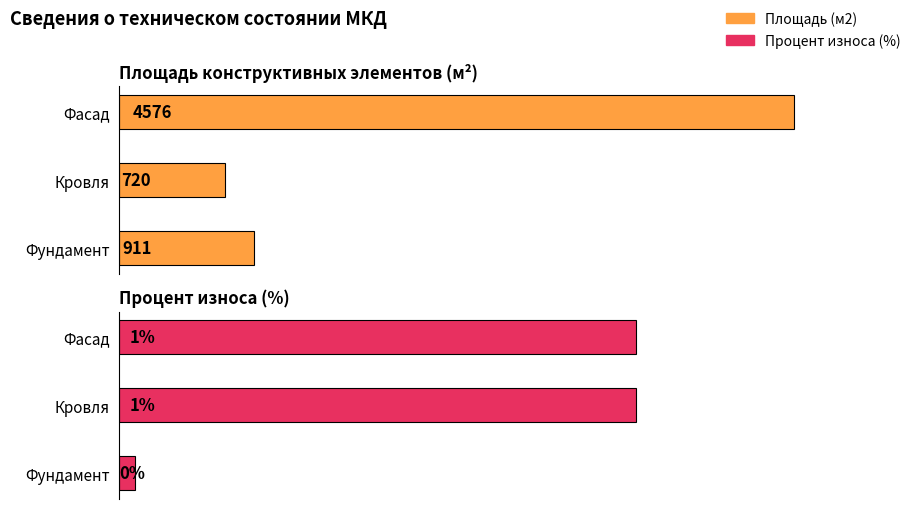

Reading left to right, extract all data points from this chart.

Площадь (м2): Фундамент=911	Кровля=720	Фасад=4576
Процент износа (%): Фундамент=0	Кровля=1	Фасад=1